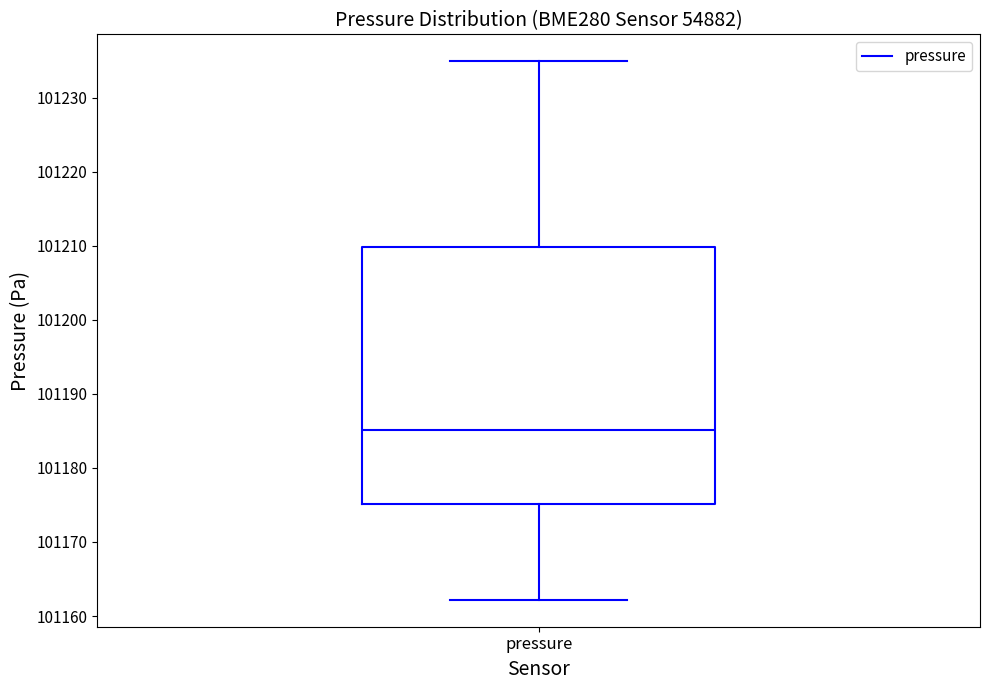

Where does the median line of the box for pressure sit on the y-axis? The values are not printed on the chart, so give them approximately, as read against the axis.

101185